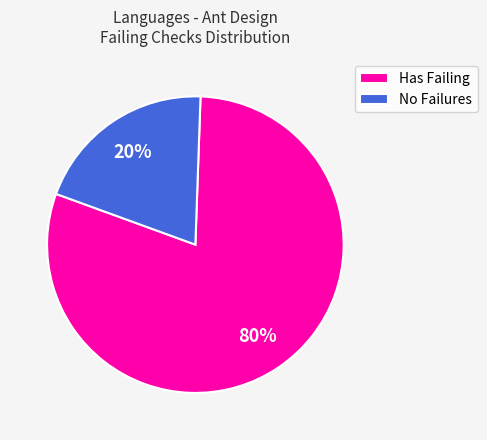

Is there any slice that represents more than half of the pie?

Yes